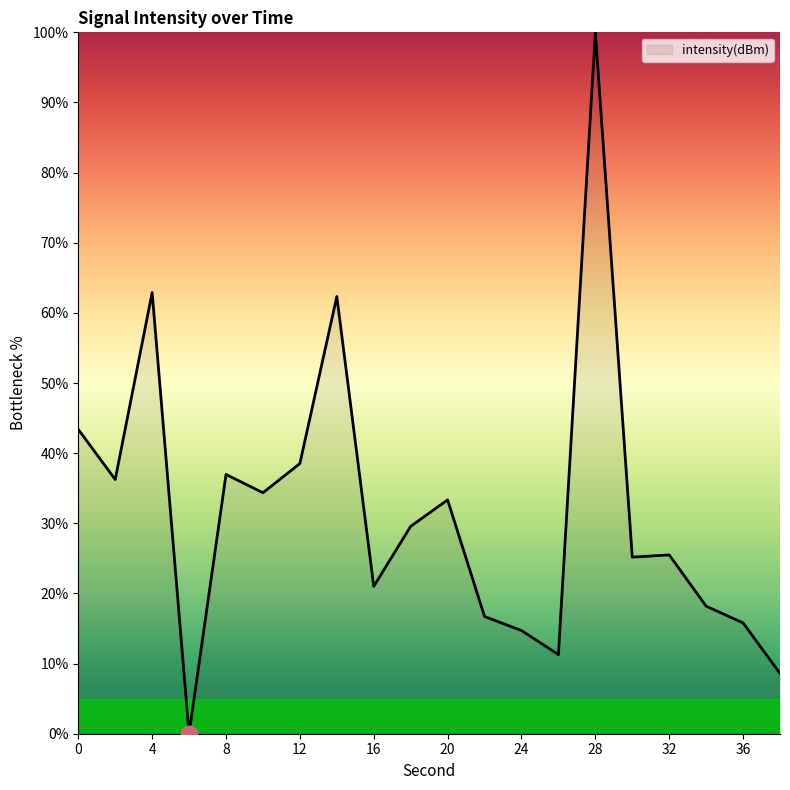

What is the difference between the maximum and minimum values?

100.0